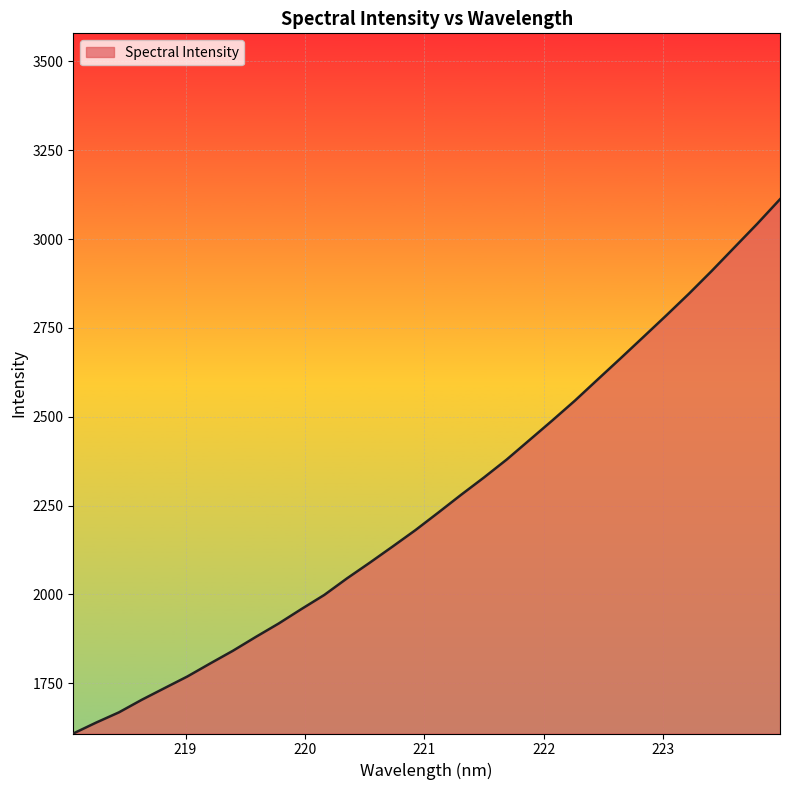

What is the greatest value displayed?

3112.1